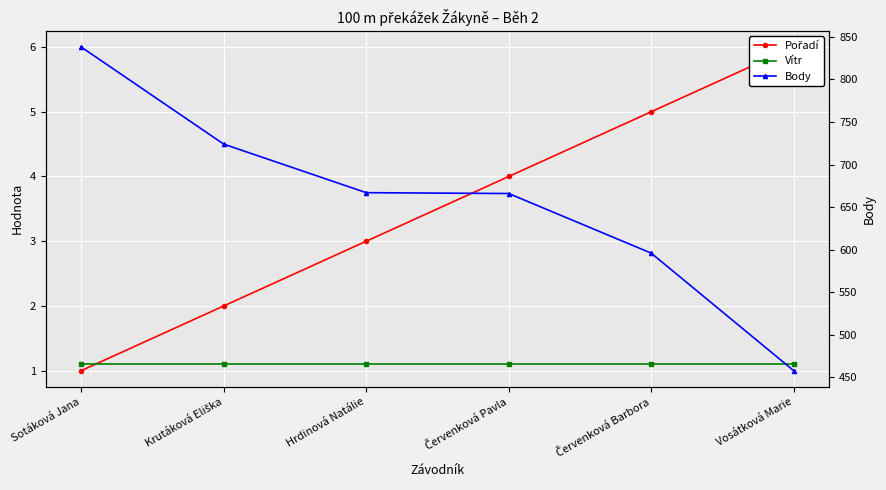

At Červenková Pavla, list the series in order from largest to smallest.

Body, Pořadí, Vítr